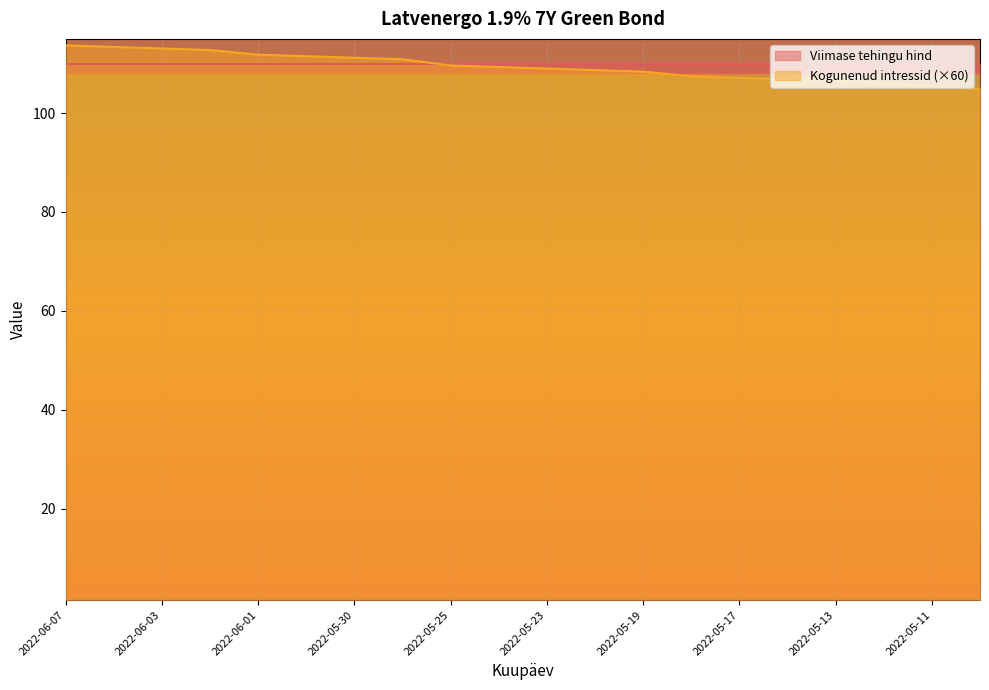

Reading left to right, transcribe all the data shown in this chart.

2022-06-07=113.7	2022-06-06=113.4	2022-06-03=113.1	2022-06-02=112.8	2022-06-01=111.8	2022-05-31=111.5	2022-05-30=111.2	2022-05-27=110.9	2022-05-25=109.6	2022-05-24=109.3	2022-05-23=109.0	2022-05-20=108.7	2022-05-19=108.4	2022-05-18=107.4	2022-05-17=107.1	2022-05-16=106.8	2022-05-13=106.5	2022-05-12=106.2	2022-05-11=105.3	2022-05-10=104.9